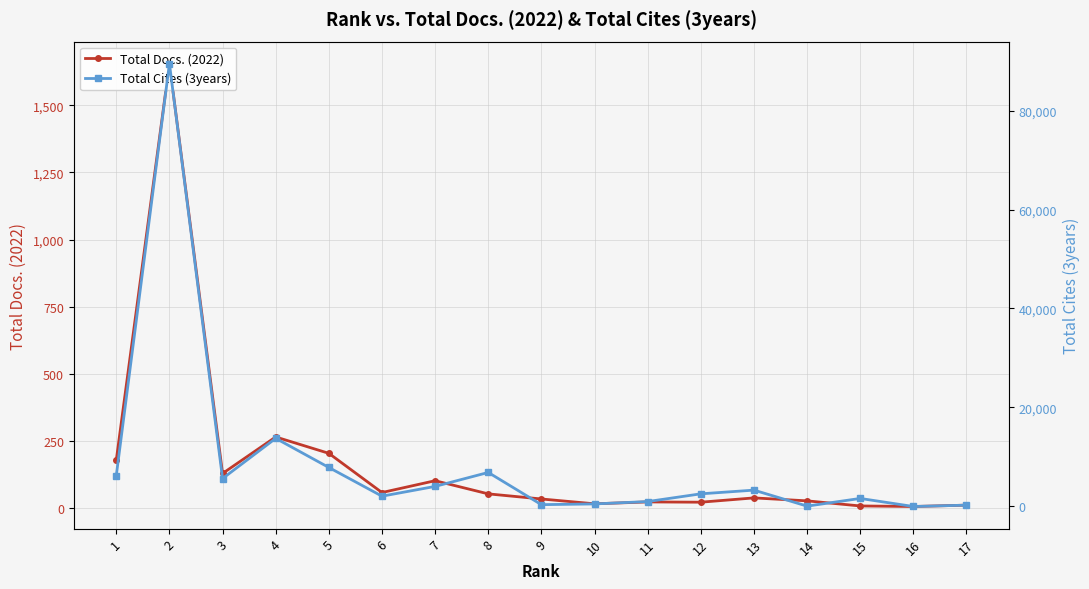

Where does the Total Cites (3years) series first go above 2558?

1